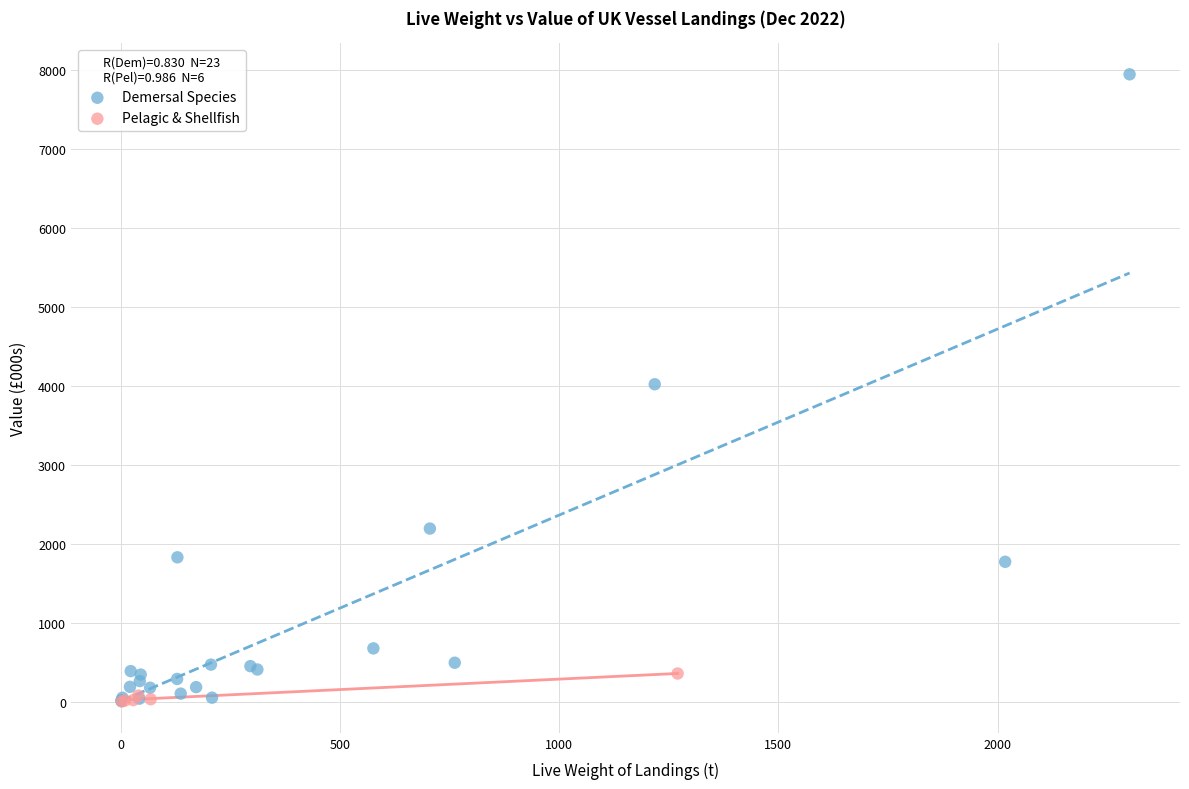

Which series reaches the maximum Y coordinate?

Demersal Species